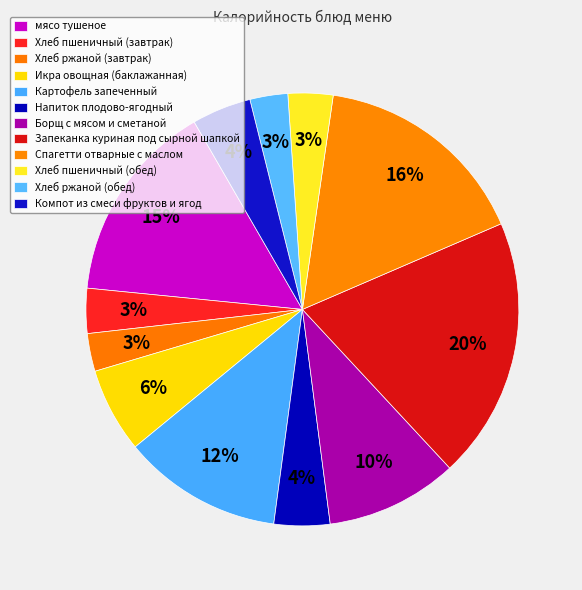

Count the number of slices in the pie.

12